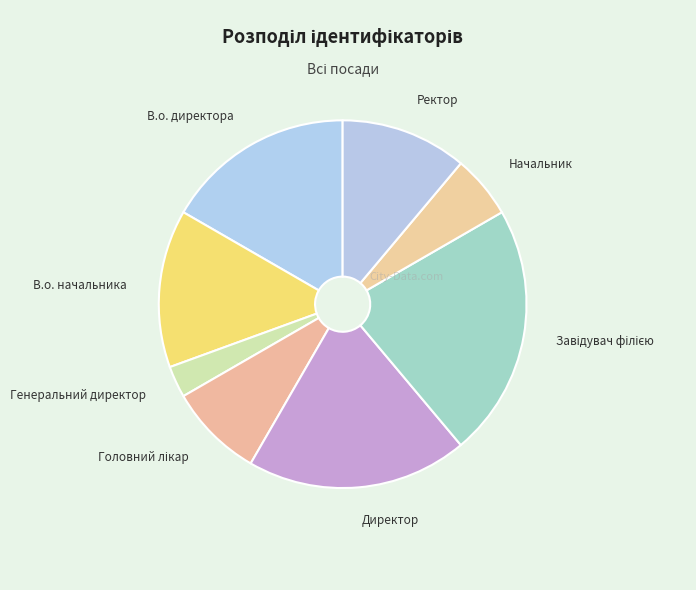

Is there a majority slice in this chart?

No